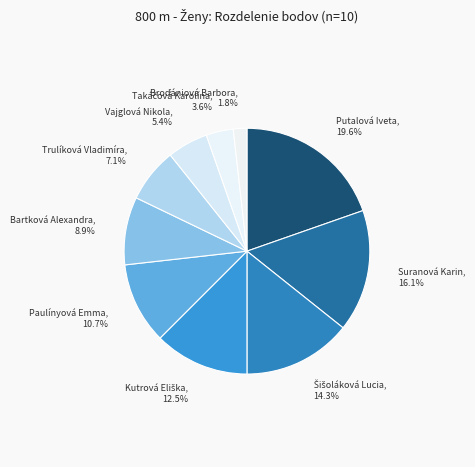

What percentage is NOT represented by Vajglová Nikola?

94.6%